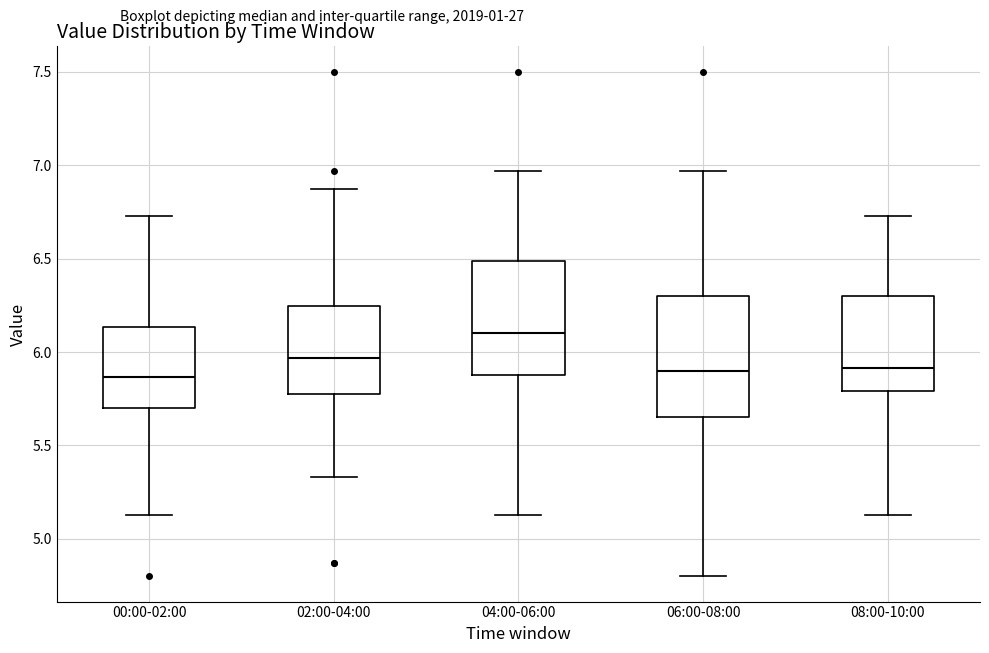

Where does the lower whisker of the box for 04:00-06:00 end on the y-axis? The values are not printed on the chart, so give them approximately, as read against the axis.

5.15